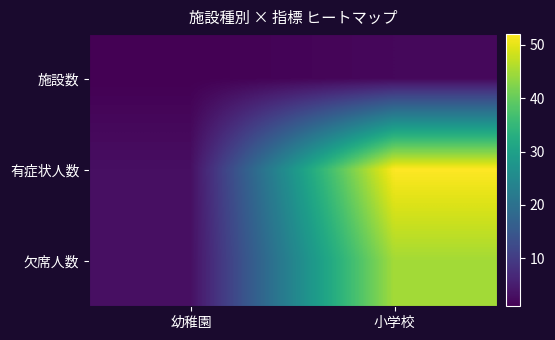

What is the difference between the highest and lowest values at 幼稚園?

2